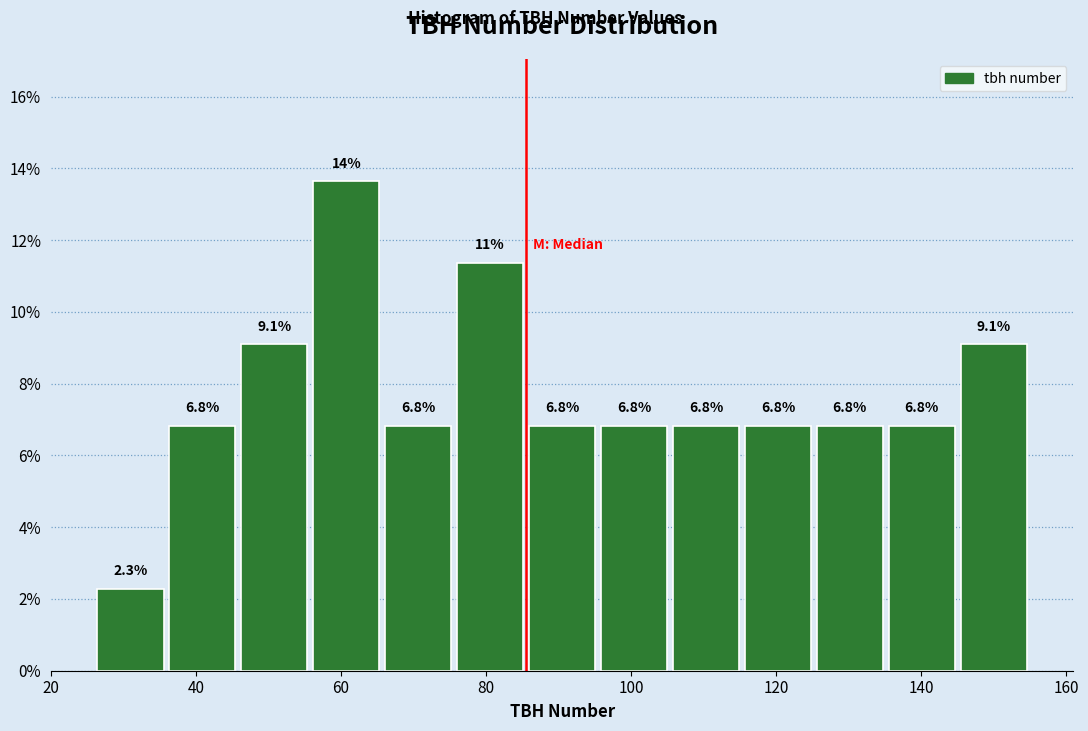

Over which range of the x-axis is the bar tallest?

56 to 66